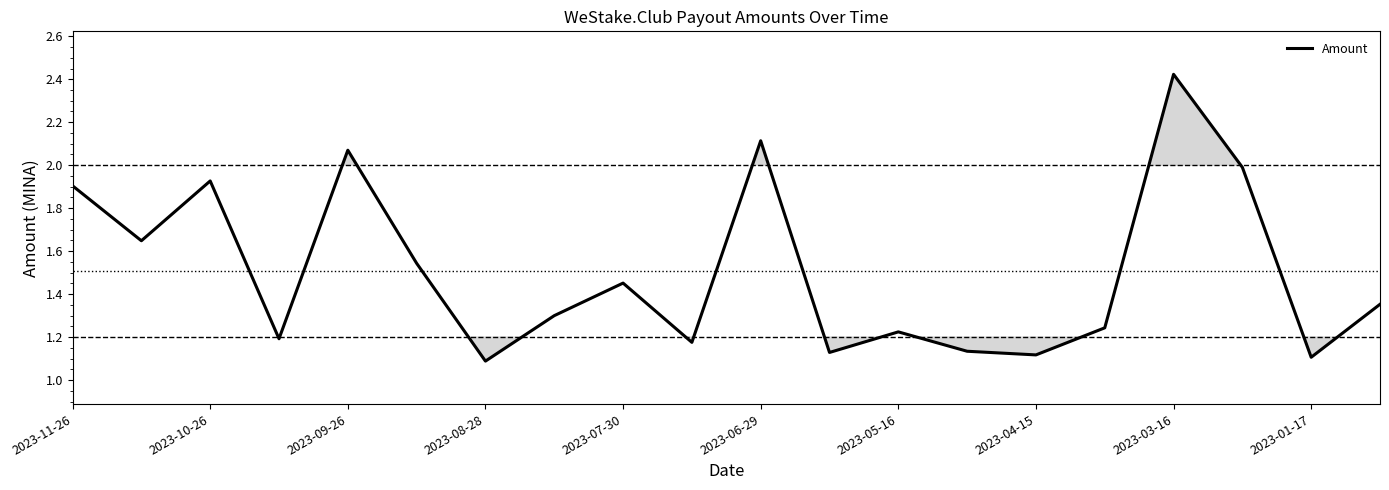

What is the difference between the maximum and minimum values?

1.3